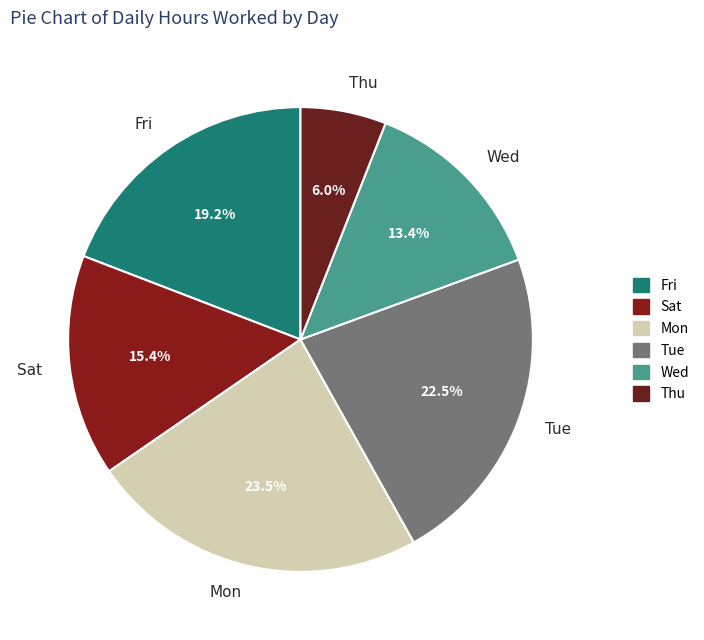

To the nearest percent, what is the difference between the Fri and Tue slice percentages?

3%